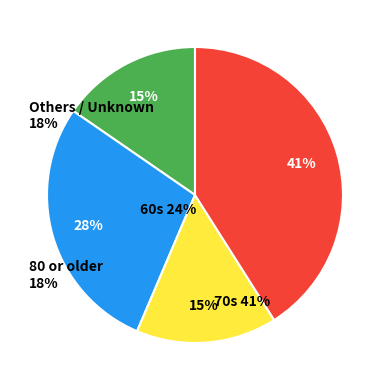

Does any single category account for the majority?

No